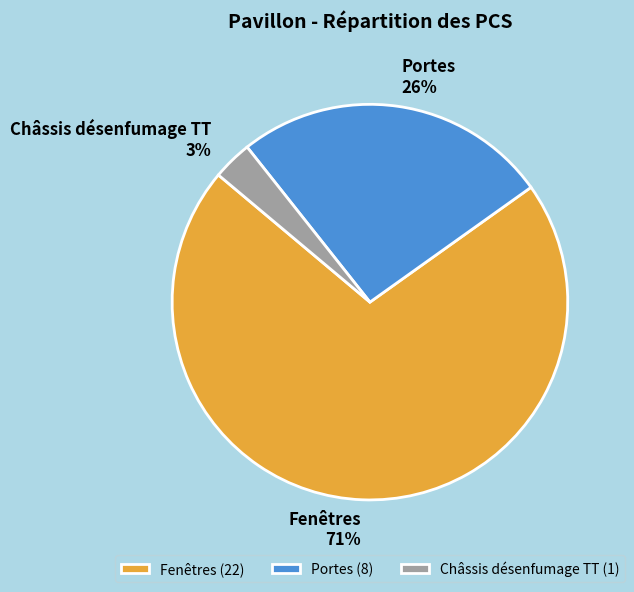

To the nearest percent, what is the combined percentage of Châssis désenfumage TT and Portes?

29%